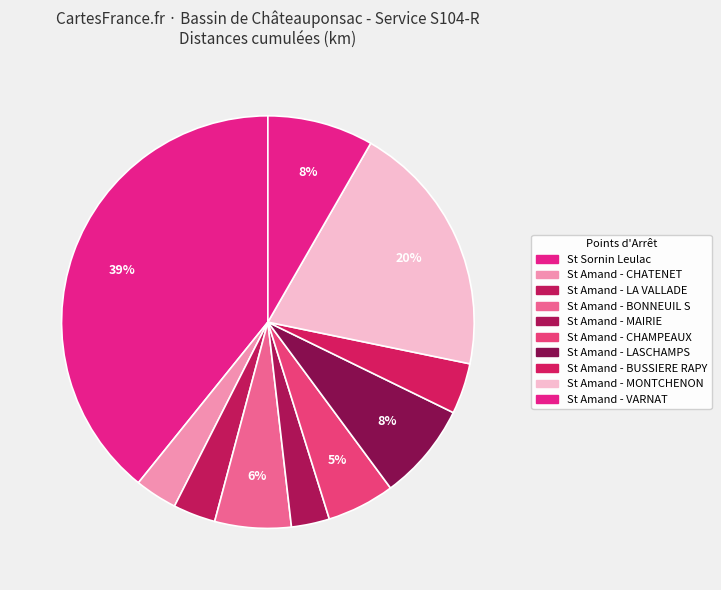

Count the number of slices in the pie.

10